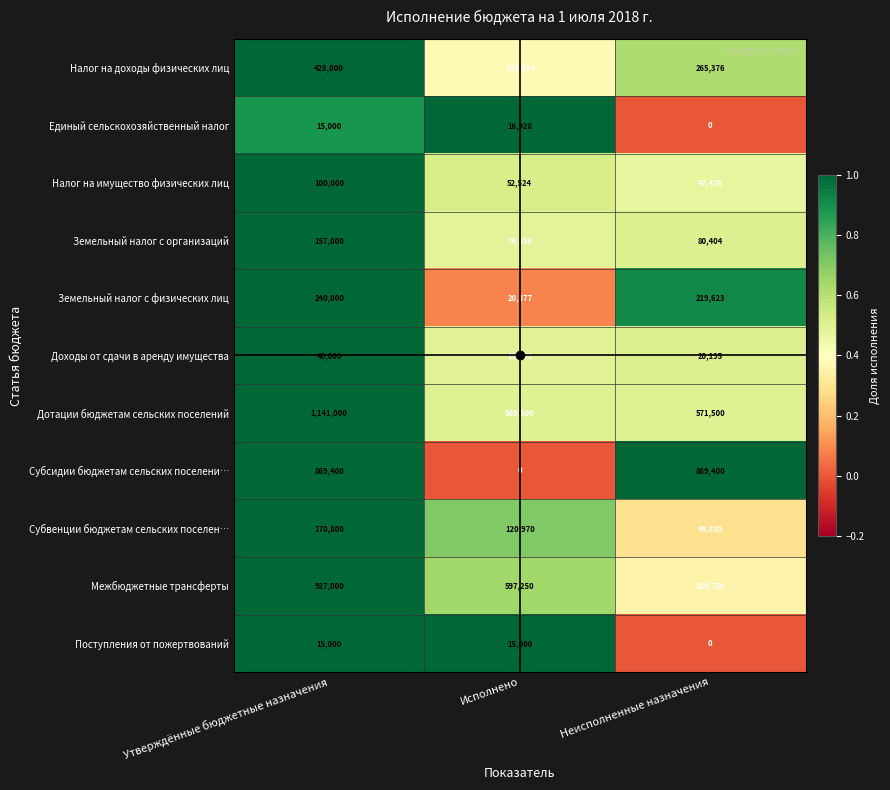

The value of Доходы от сдачи в аренду имущества at Утверждённые бюджетные назначения is 11313. True or false?

False